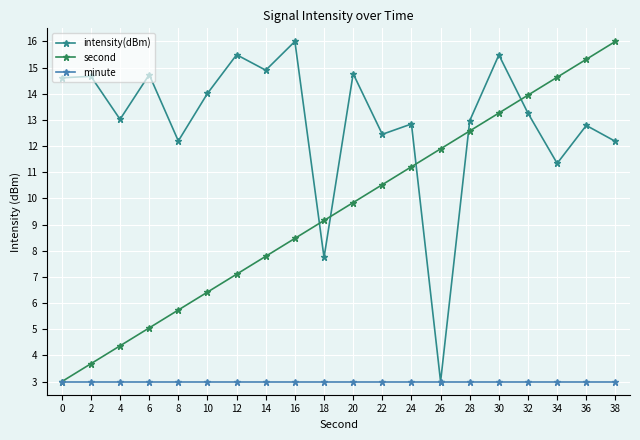

What is the value of the second point at the 16th from the left?

13.3